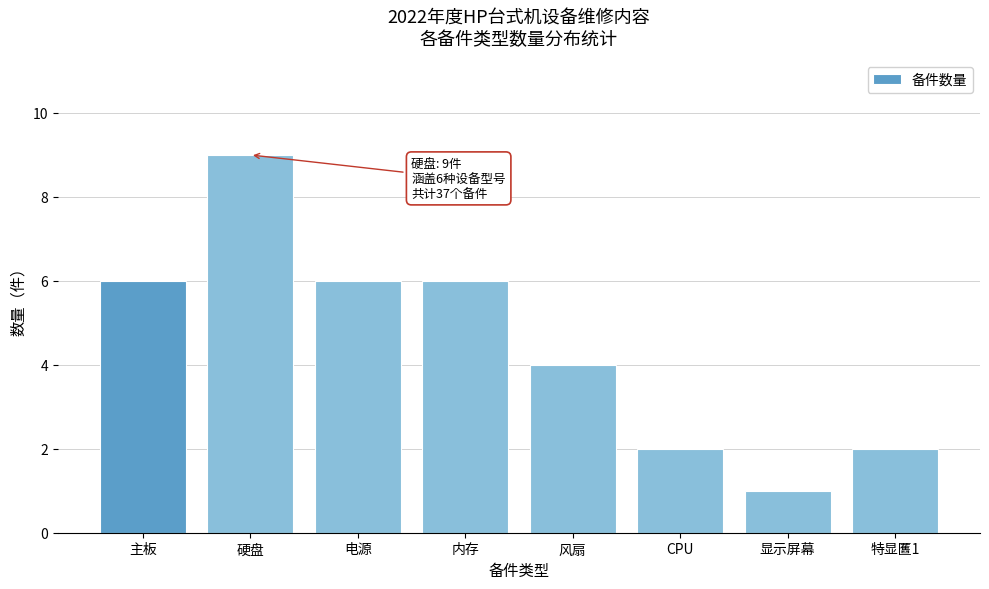

Reading left to right, extract all data points from this chart.

6	9	6	6	4	2	1	2